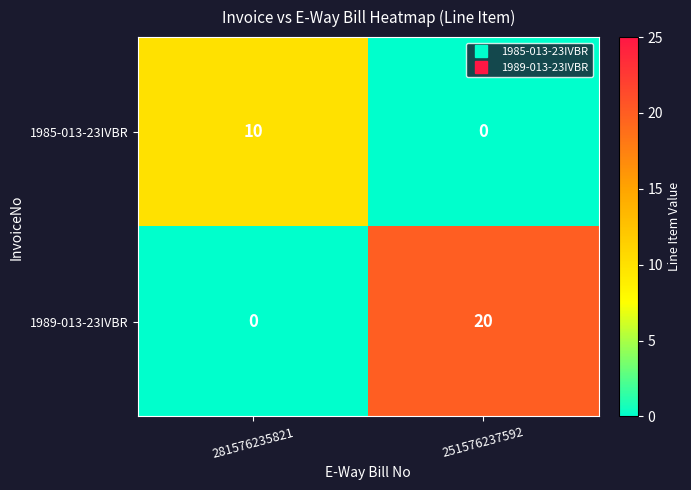

Reading left to right, what are all the values shown in this chart?

1985-013-23IVBR: 10	0
1989-013-23IVBR: 0	20